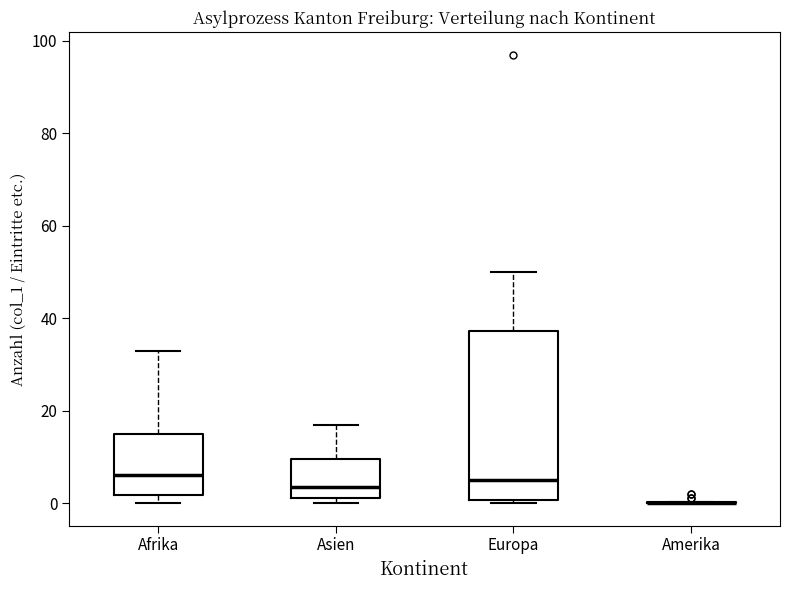

Reading left to right, transcribe this box plot: for each box, give where its median line is, the range the box spans, and where its two whiskers end, as read against the y-axis. The values are not printed on the chart, so give them approximately, as read against the axis.

Afrika: median 6, box 2 to 16, whiskers 0 to 34
Asien: median 4, box 2 to 10, whiskers 0 to 18
Europa: median 6, box 0 to 38, whiskers 0 (just below the box's lower edge) to 50
Amerika: box collapsed to a line at 0, whiskers 0 to 0